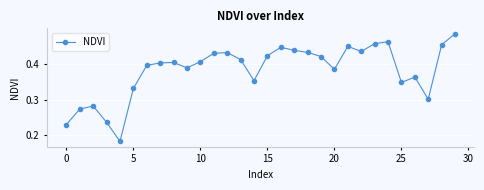

How many points are lower than both their immediate neighbors (excluding endpoints)?

7